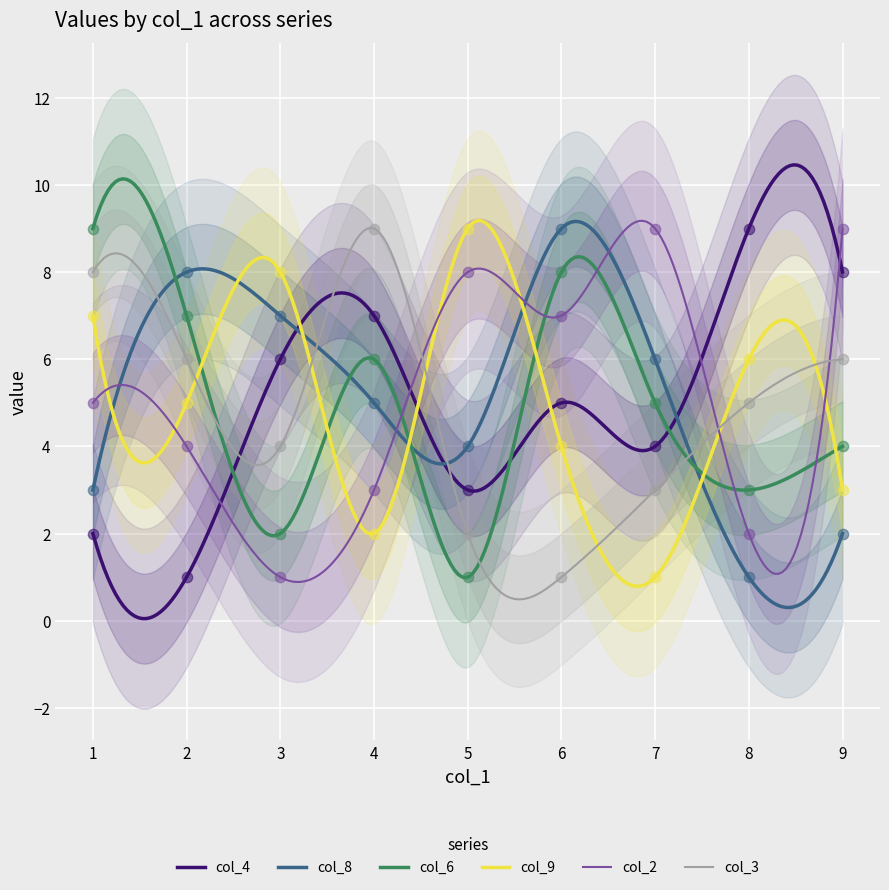

Is the value of col_3 at 4 greater than the value of col_6 at 2?

Yes